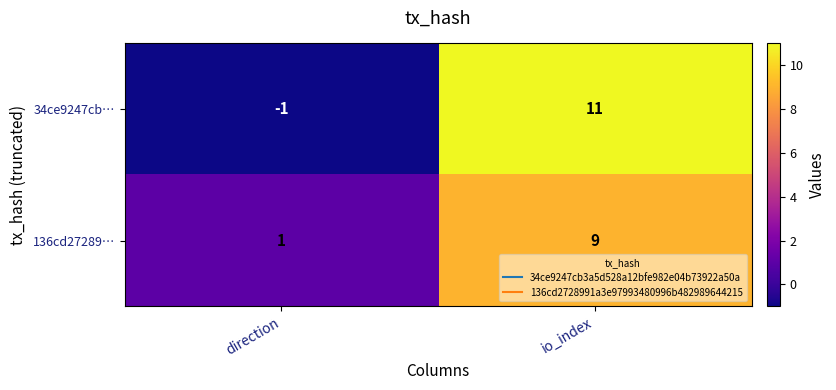

Reading right to left, what are all the values shown in this chart?

34ce9247cb…: 11	-1
136cd27289…: 9	1